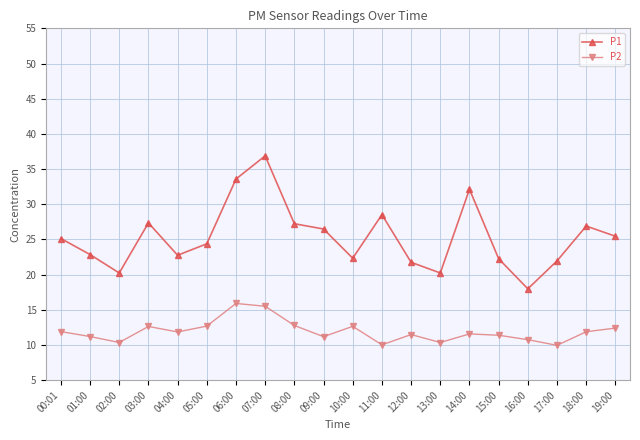

How many data points in P1 are above 25?

10